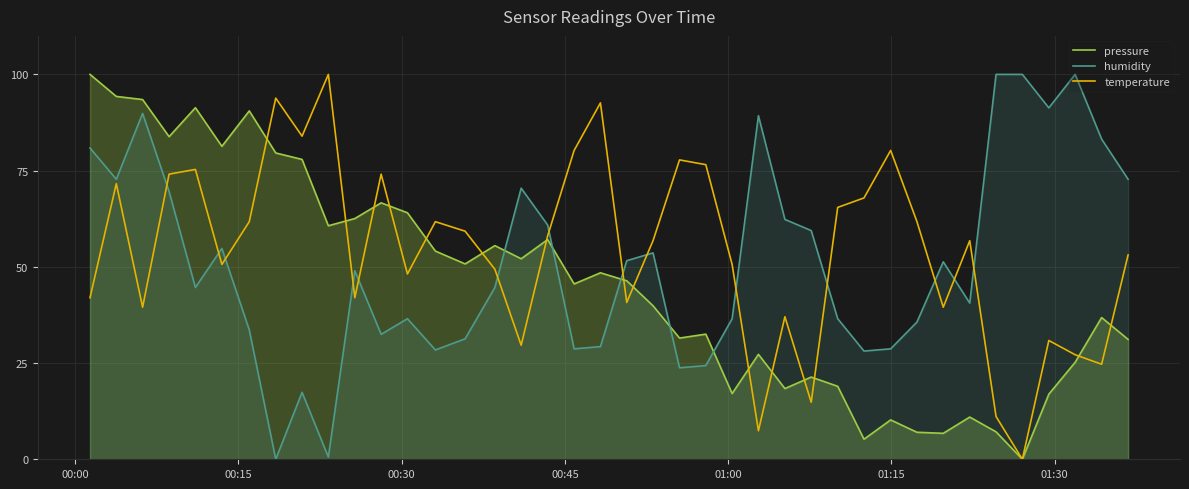

What is the highest value of the temperature series?

100.0